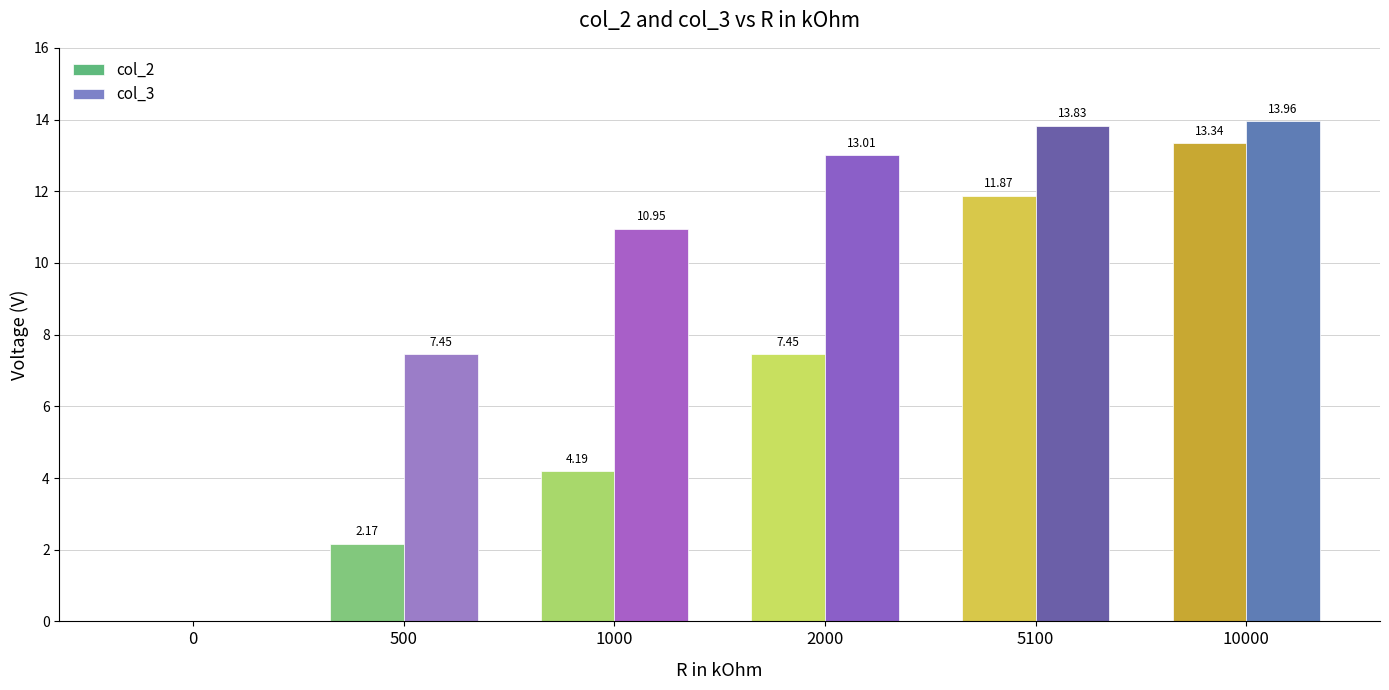

Between 500 and 2000, which series saw the biggest shift?

col_3